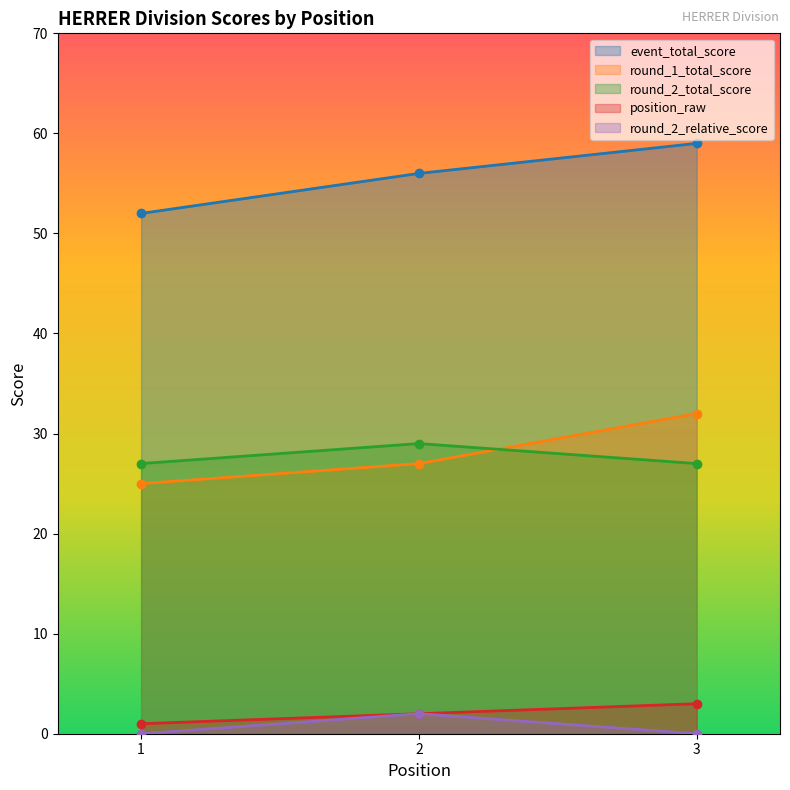

Where does the event_total_score series first go above 56?

3